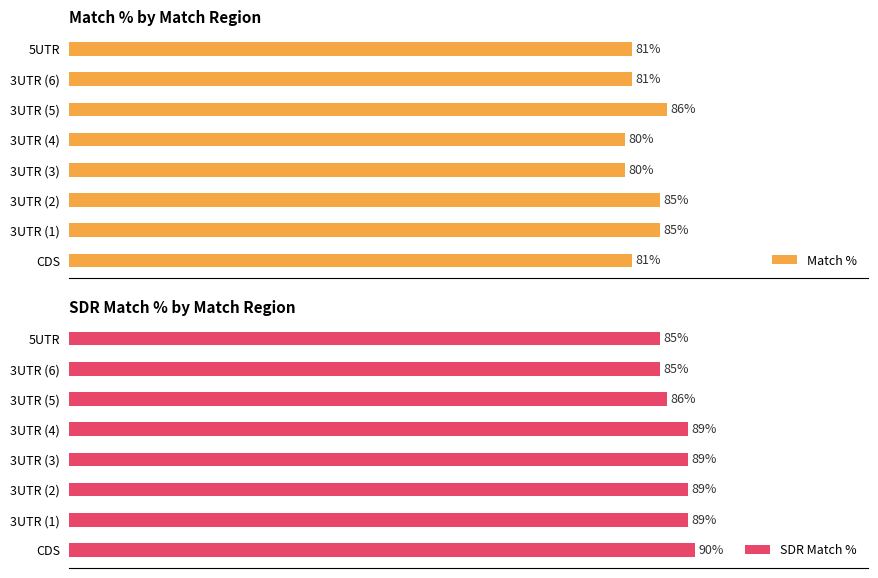

At which label is SDR Match % closest to 87?

3UTR (5)